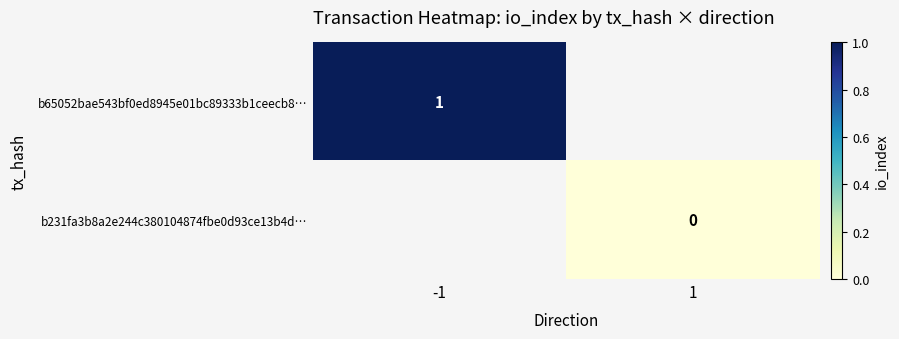

Is it true that b65052bae543bf0ed8945e01bc89333b1ceecb8… equals 1 at -1?

True